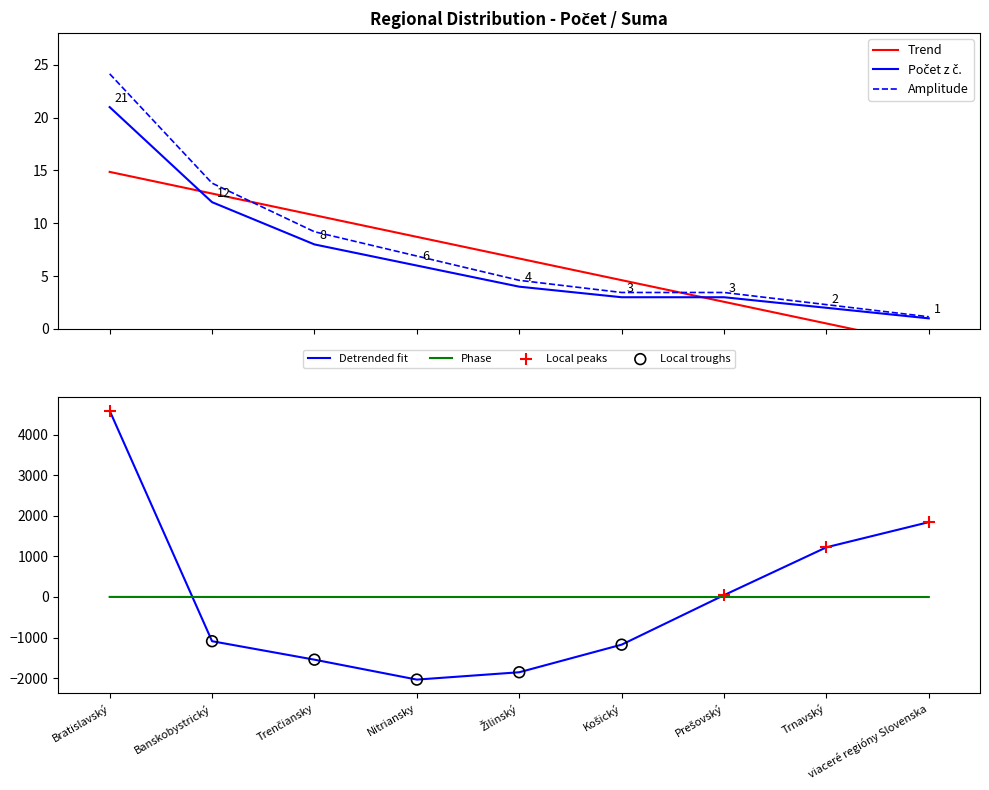

Which series reaches the maximum Y coordinate?

Počet z č.